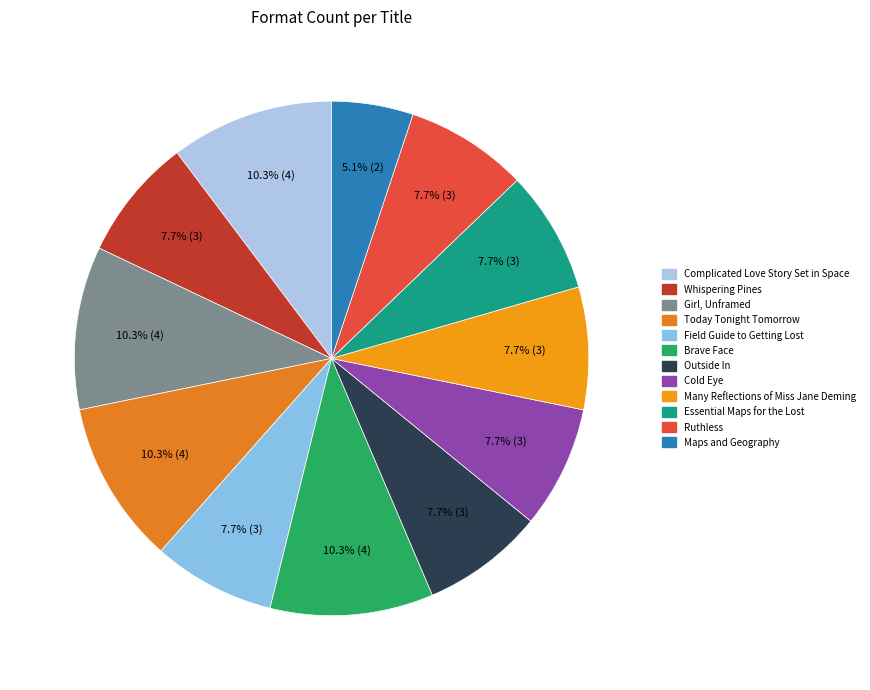

Does any single category account for the majority?

No